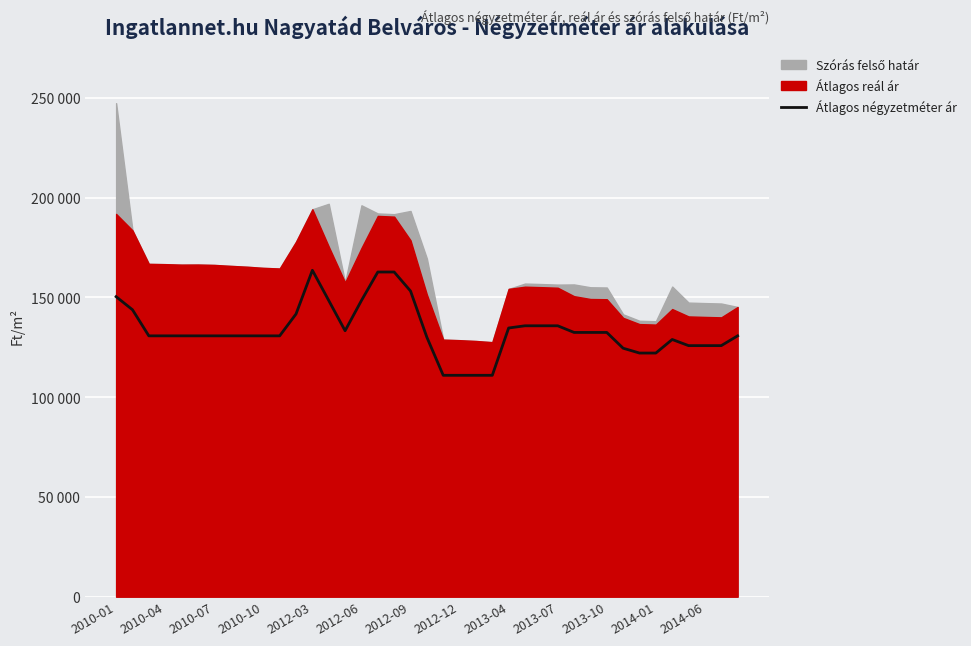

The chart shows a value of 80578 at 2013-04. True or false?

False